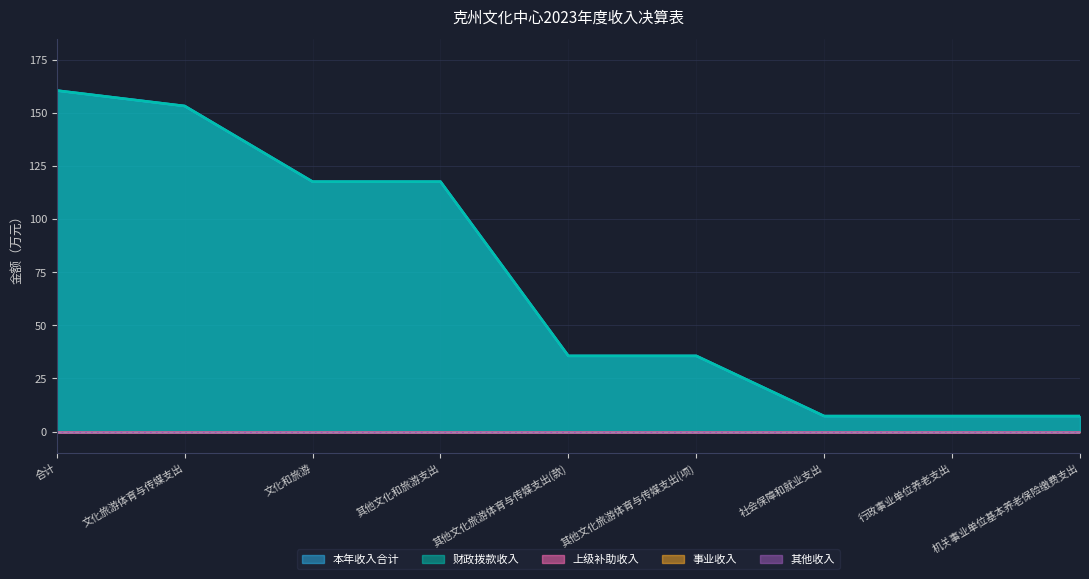

At which label does 本年收入合计 reach its peak?

合计